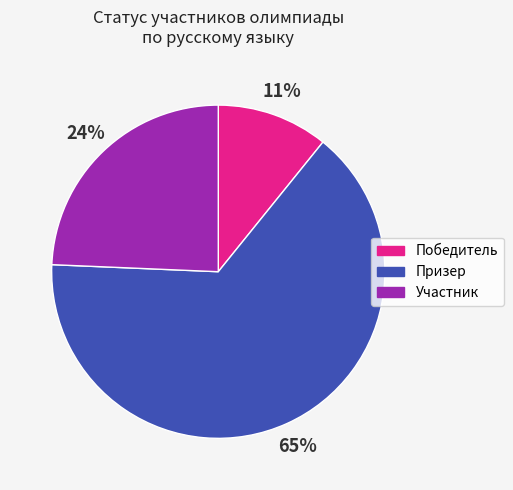

To the nearest percent, what is the difference between the largest and smallest slice percentages?

54%